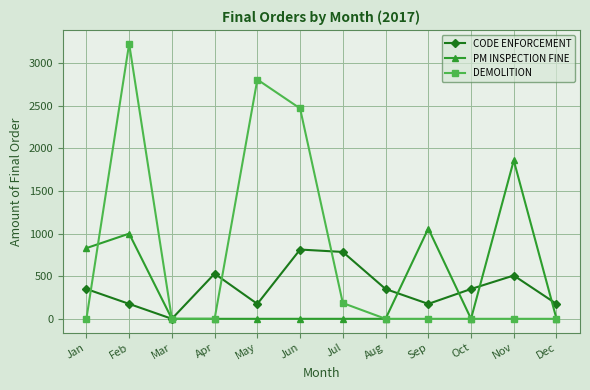

Between which two adjacent categories do PM INSPECTION FINE and DEMOLITION first intersect?

Jan and Feb